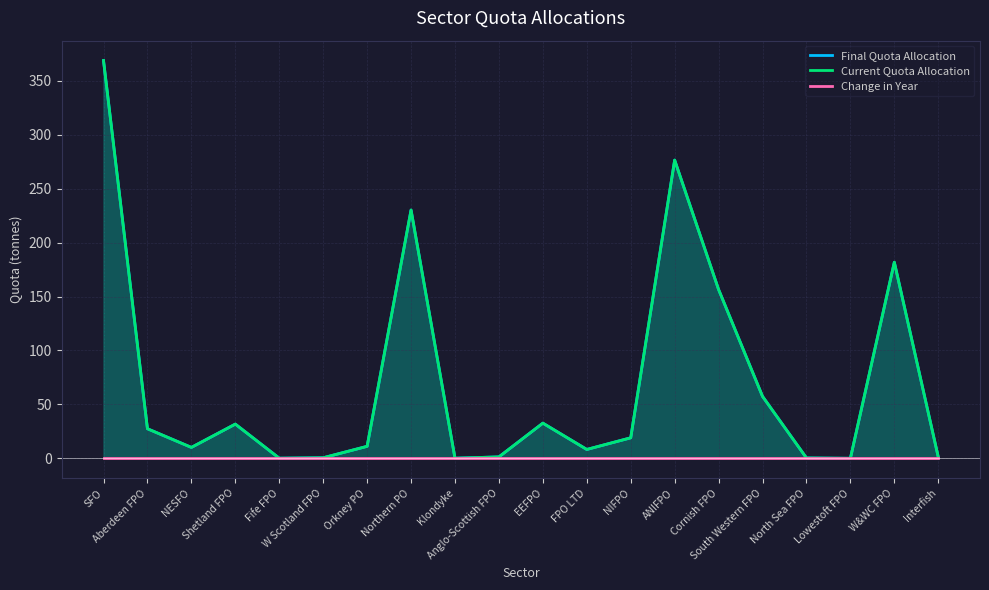

True or false: Change in Year and Current Quota Allocation cross at least once.

False